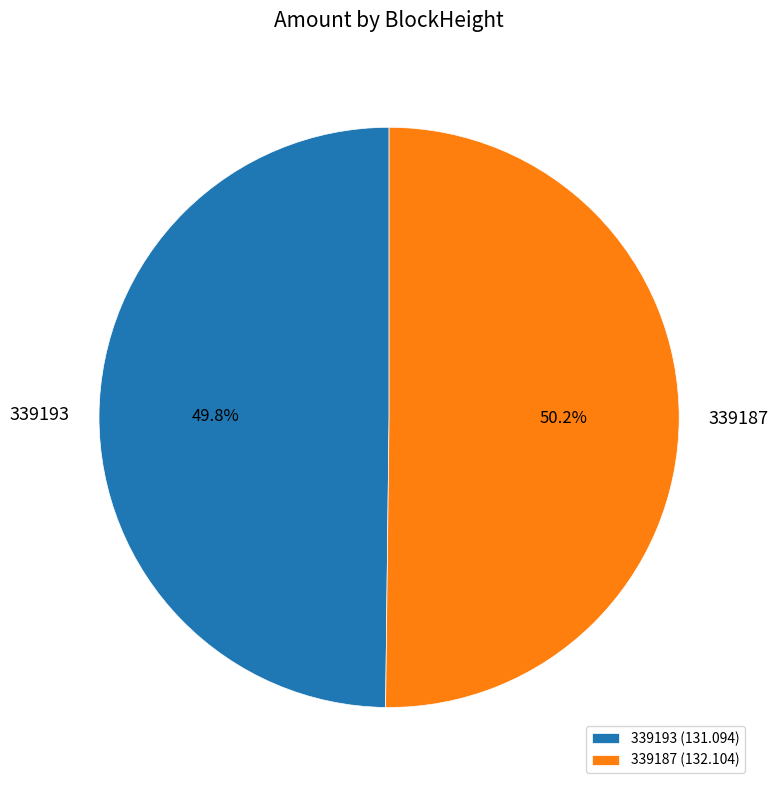

Does any single category account for the majority?

Yes